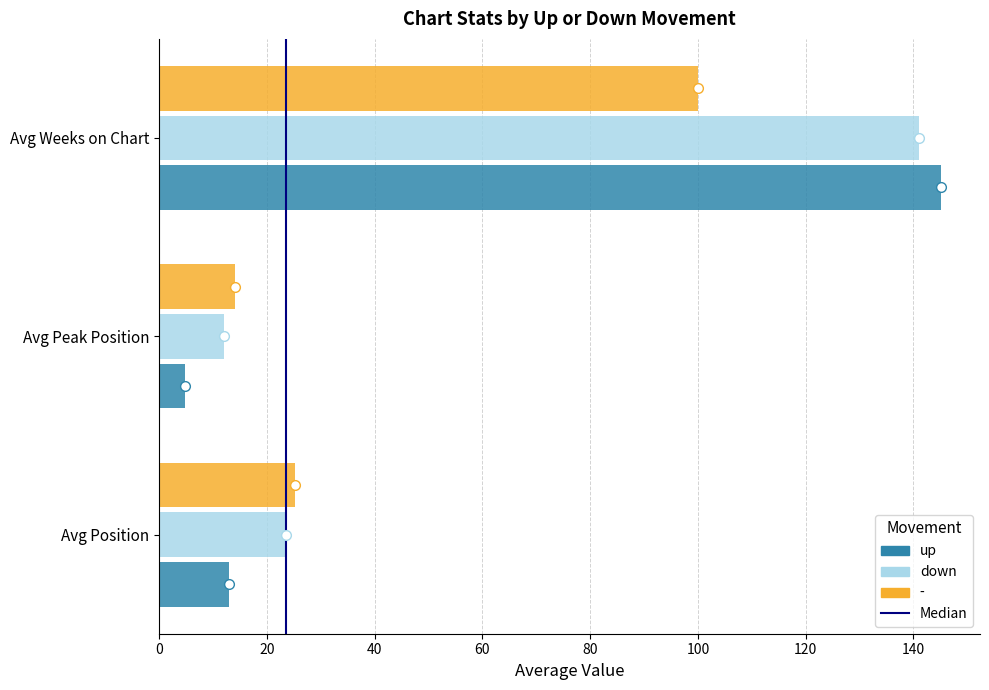

Is the value of up at Avg Position greater than the value of down at Avg Position?

No